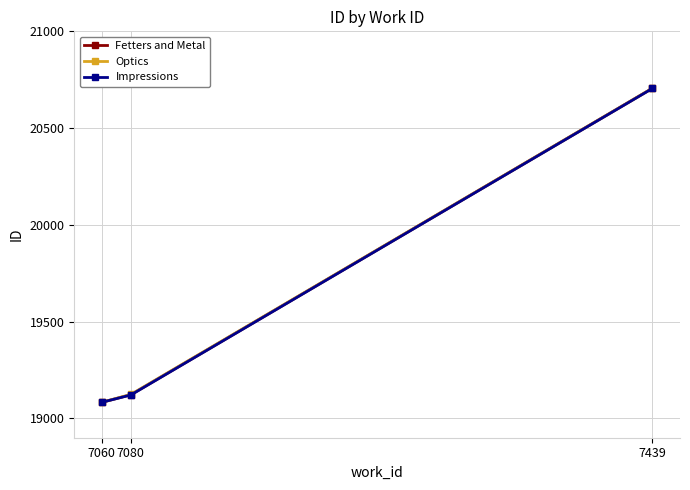

What is the difference between the maximum and minimum values in the Optics series?

1623